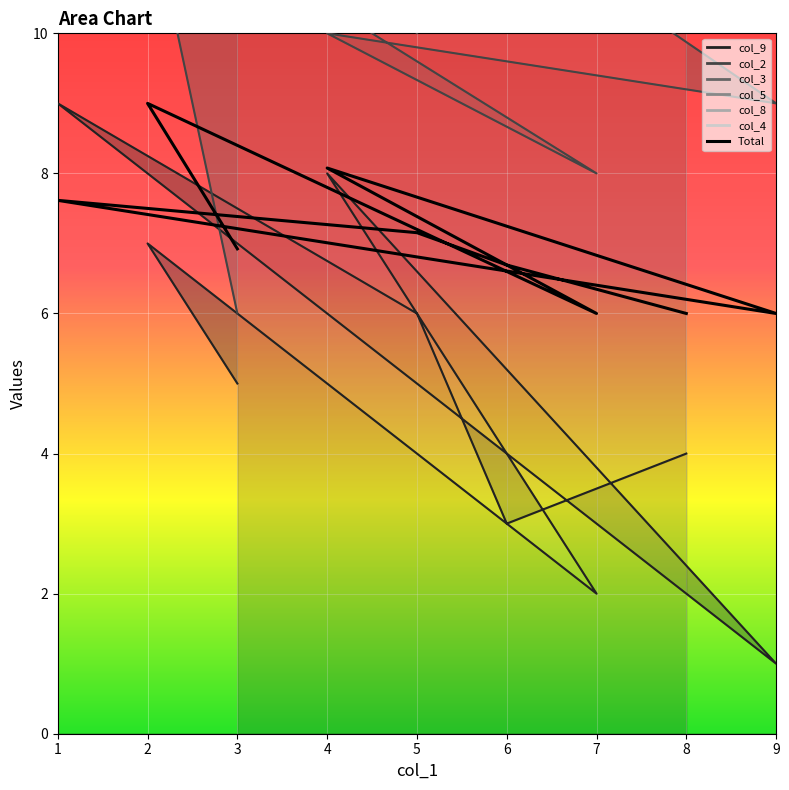

List the labels in order of value, smallest first.

8, 9, 7, 6, 3, 5, 1, 4, 2